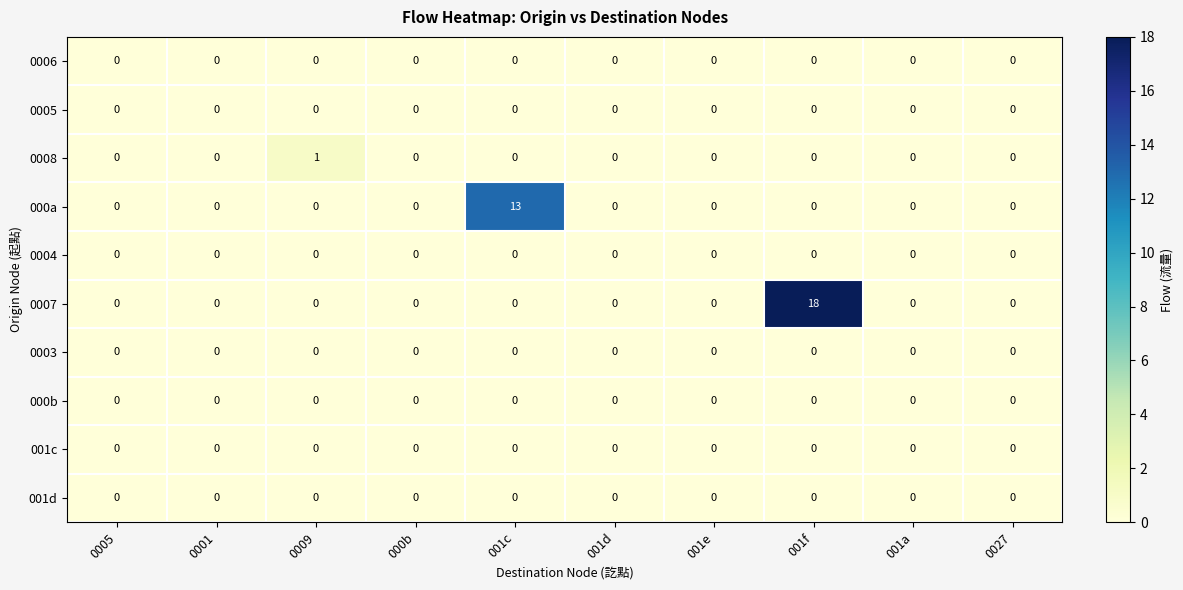

Which series has the largest total across all categories?

0007